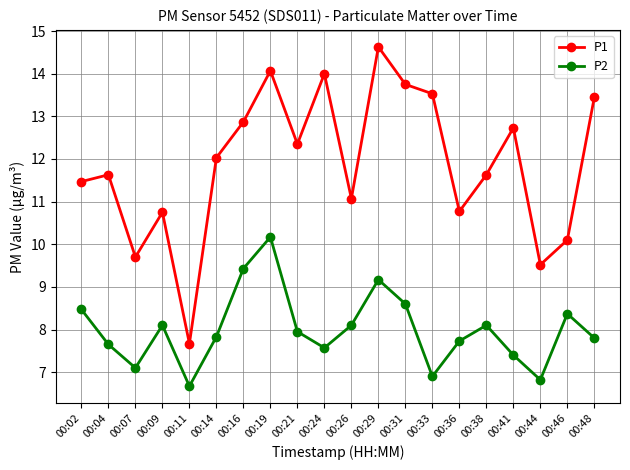

Where does the P2 series first go above 7?

00:02